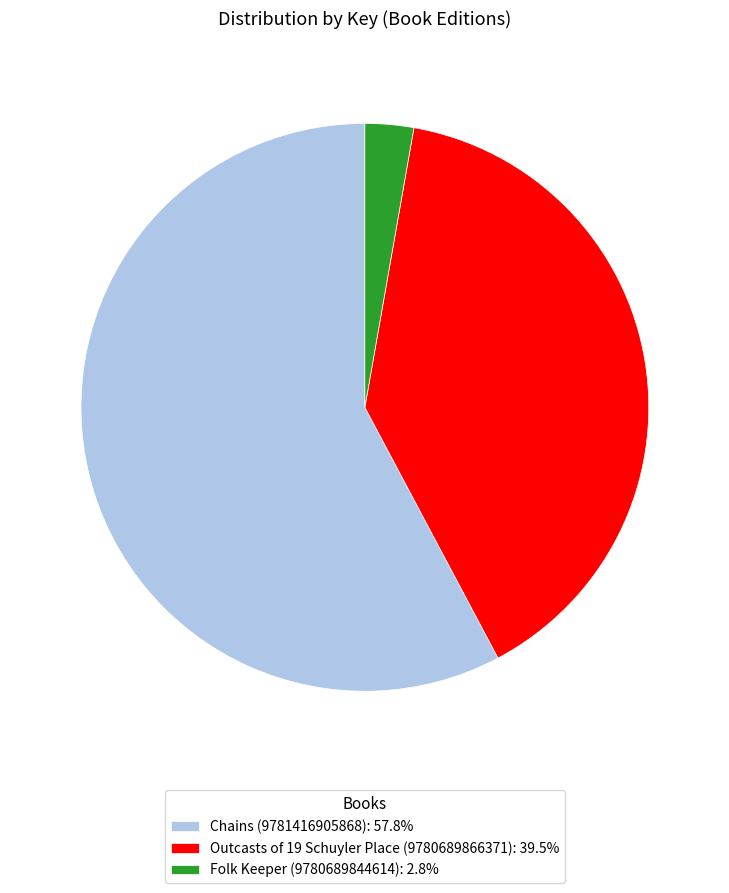

Is there a majority slice in this chart?

Yes